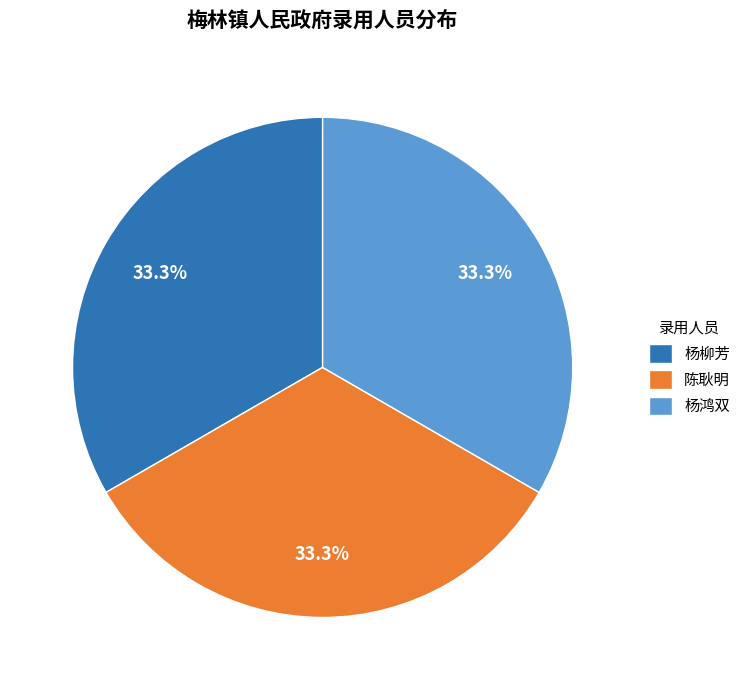

Approximately how many times larger is the value at 陈耿明 compared to 杨鸿双?

1.0